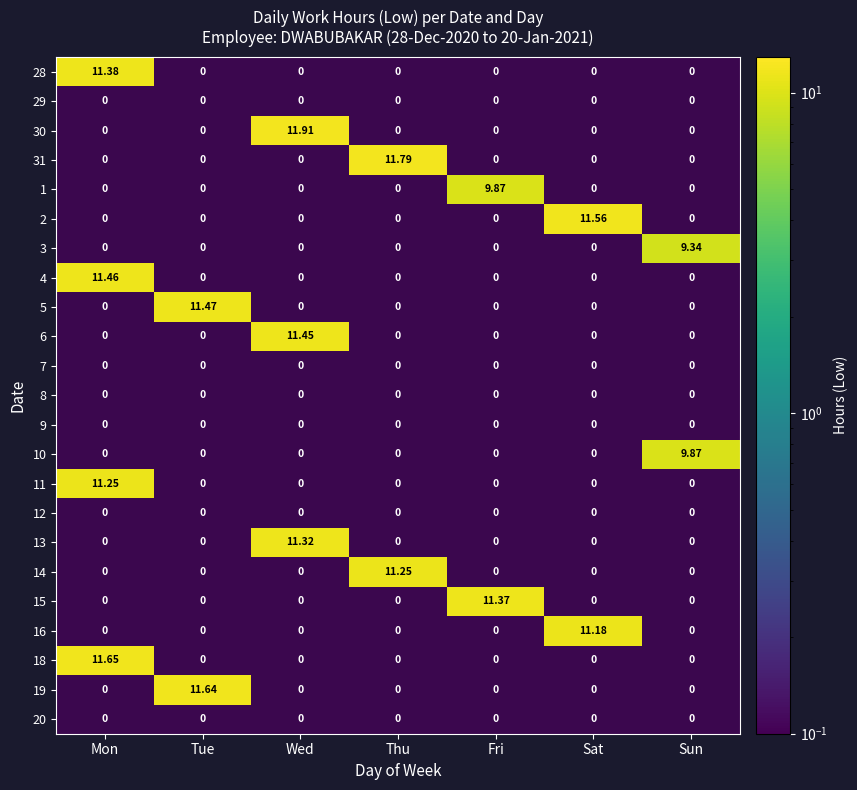

Is it true that 18 equals 0.0 at Sat?

False